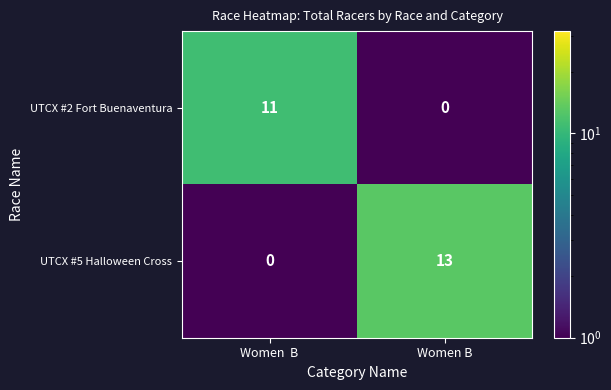

What is the sum of the UTCX #2 Fort Buenaventura values at Women B and Women  B?

11